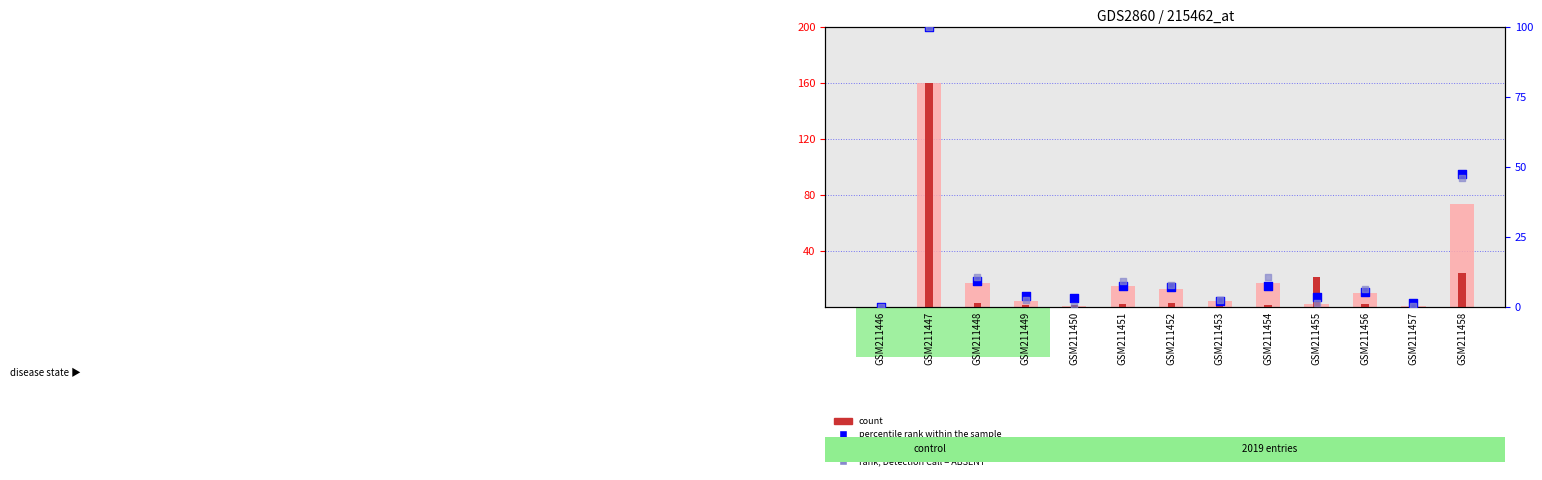

Which series reaches the maximum Y coordinate?

value, Detection Call = ABSENT